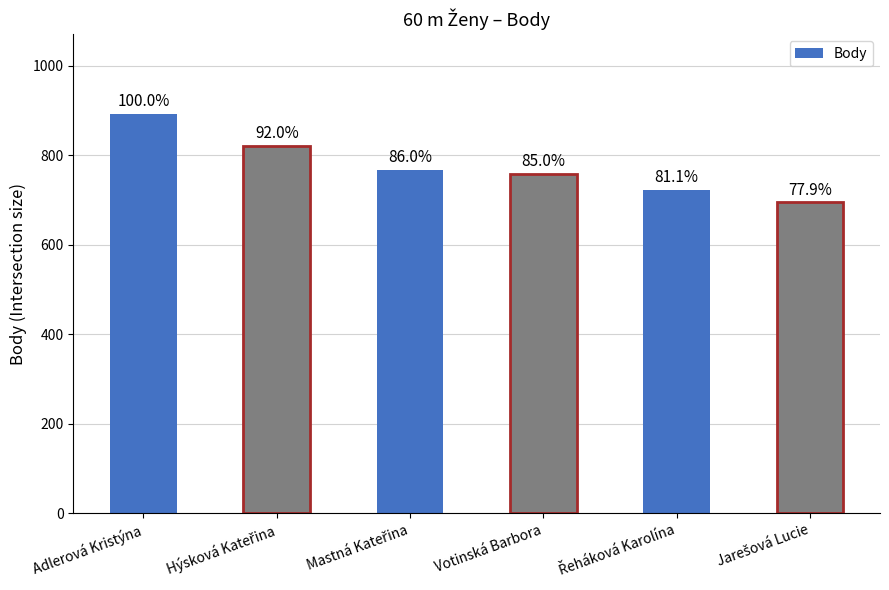

Reading left to right, transcribe all the data shown in this chart.

892	821	767	758	723	695